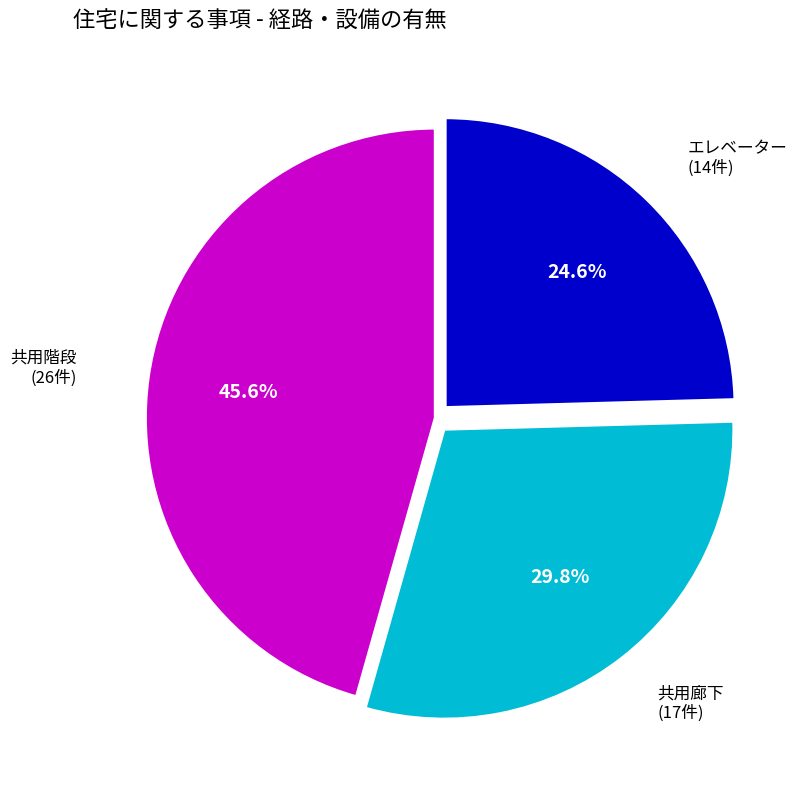

Is there any slice that represents more than half of the pie?

No